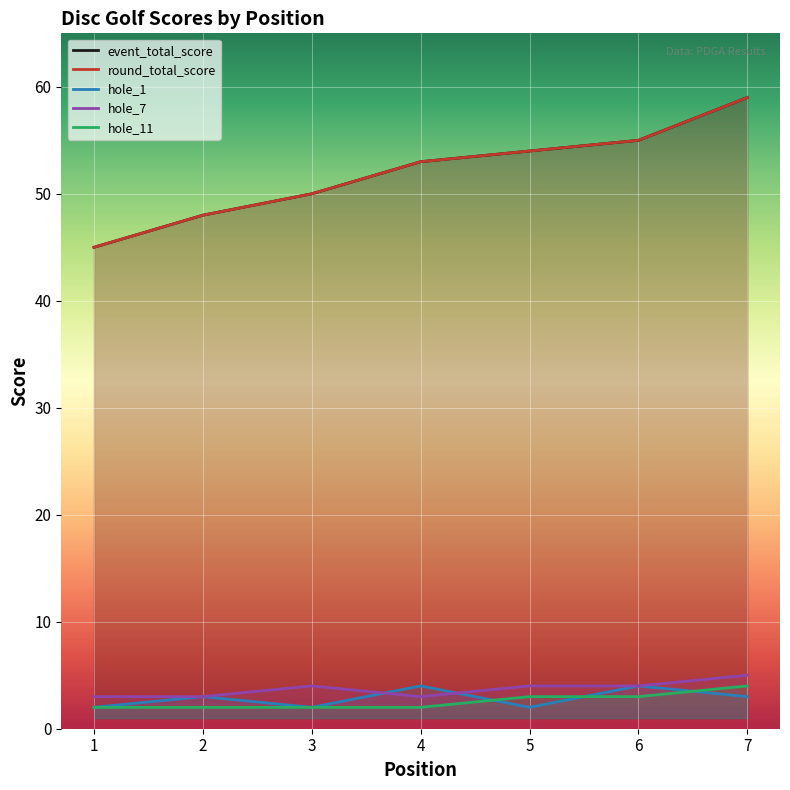

What is the sum of all hole_7 values?

26